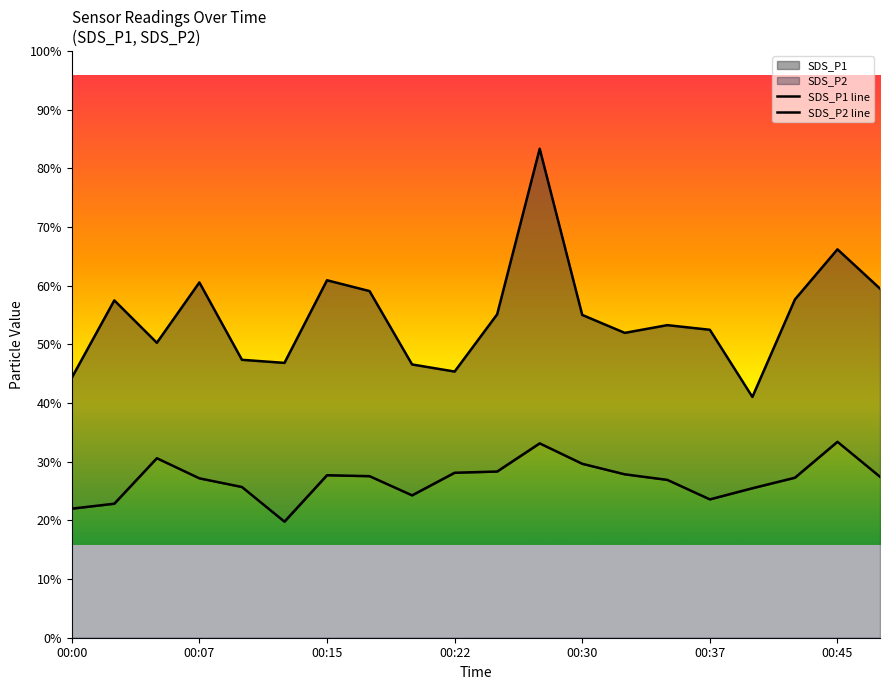

Reading left to right, extract all data points from this chart.

SDS_P1 line: 8.4	10.9	9.5	11.5	9.0	8.9	11.6	11.2	8.8	8.6	10.4	15.8	10.4	9.8	10.1	9.9	7.8	10.9	12.6	11.3
SDS_P2 line: 4.2	4.3	5.8	5.2	4.9	3.8	5.2	5.2	4.6	5.3	5.4	6.3	5.6	5.3	5.1	4.5	4.8	5.2	6.3	5.2